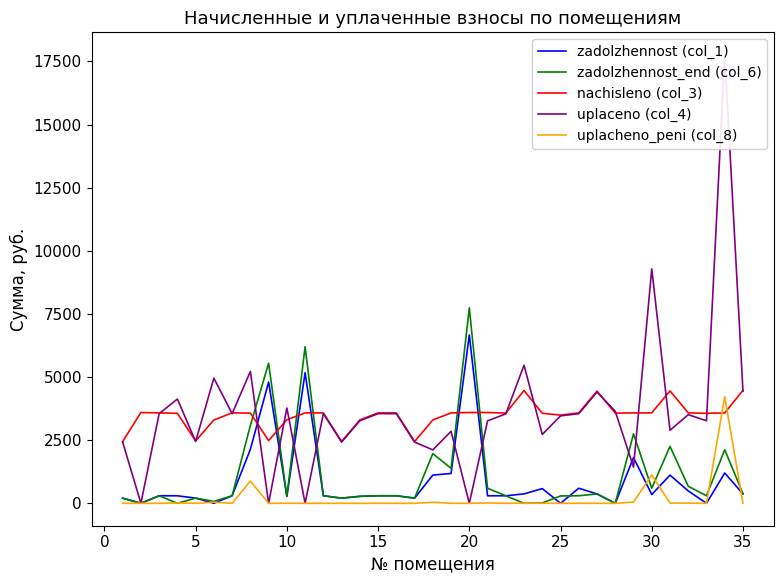

Which series ends up on top after the final intersection of nachisleno (col_3) and uplacheno_peni (col_8)?

nachisleno (col_3)